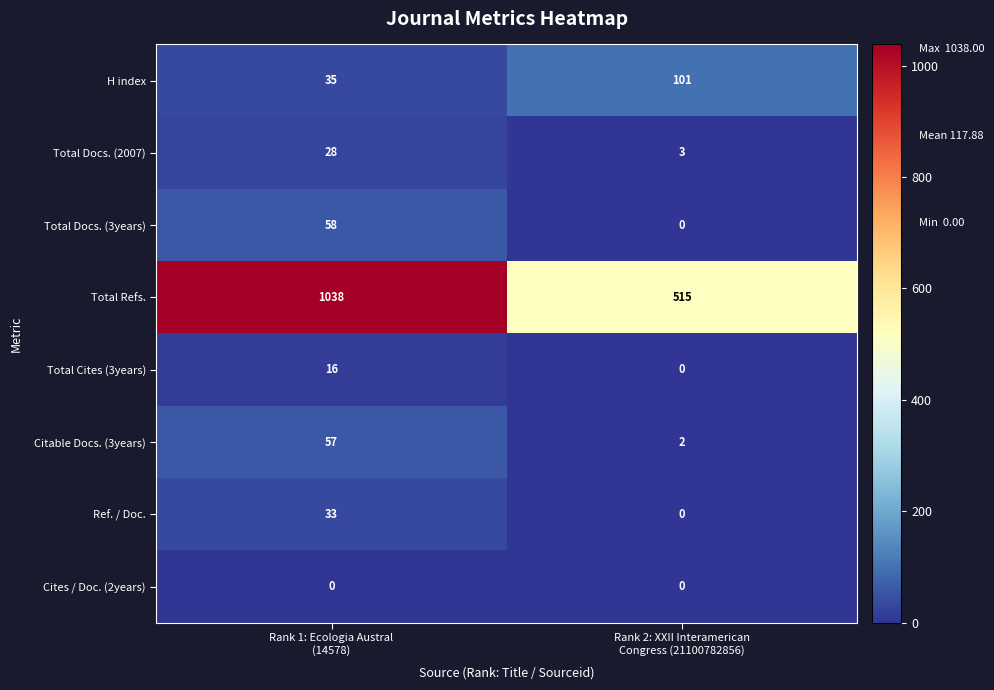

At how many categories does at least one series exceed 617?

1